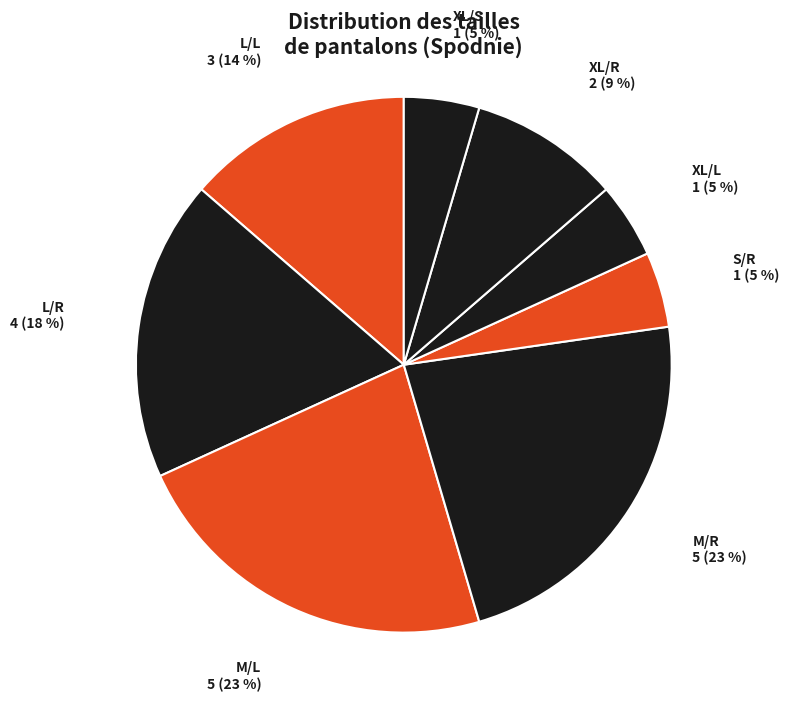

Do L/L and XL/R together represent more than half of the pie?

No